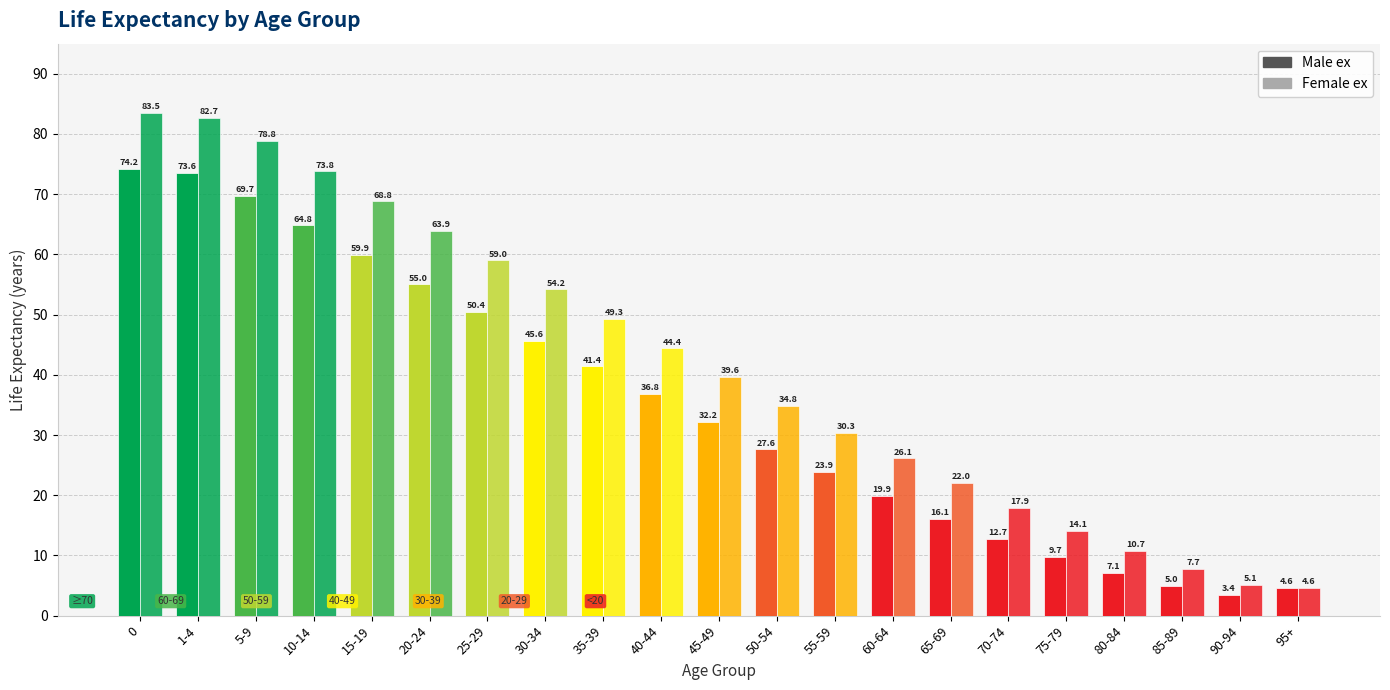

What is the label of the 4th bar from the left?

10-14